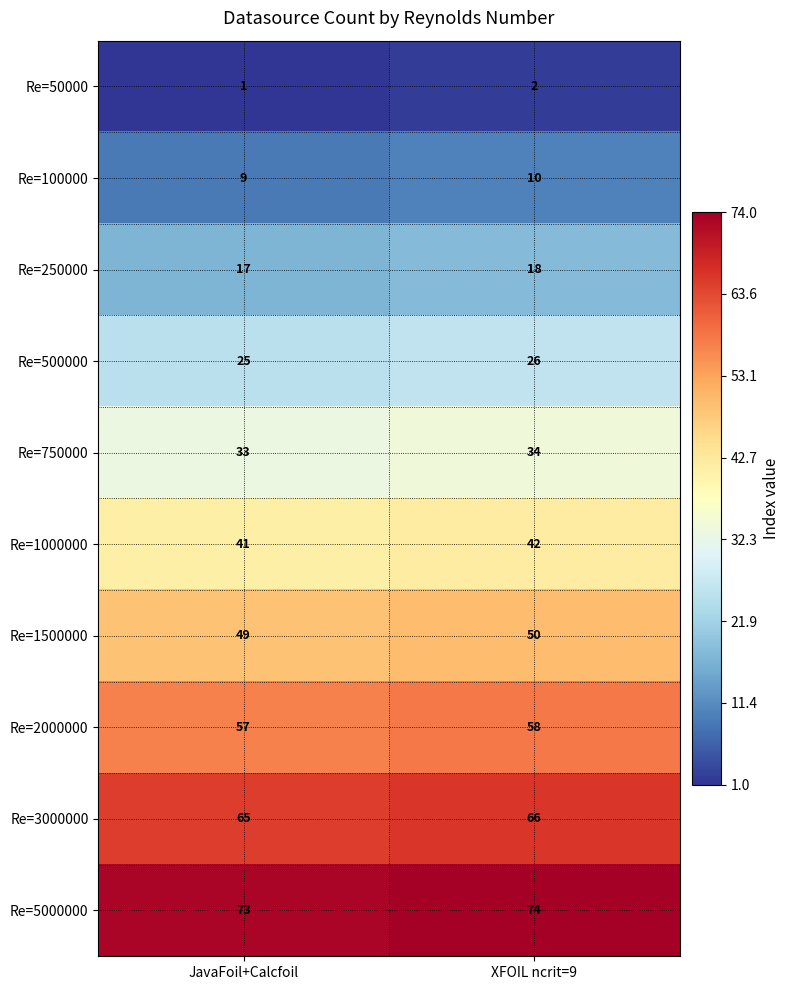

How many categories are shown in the chart?

2